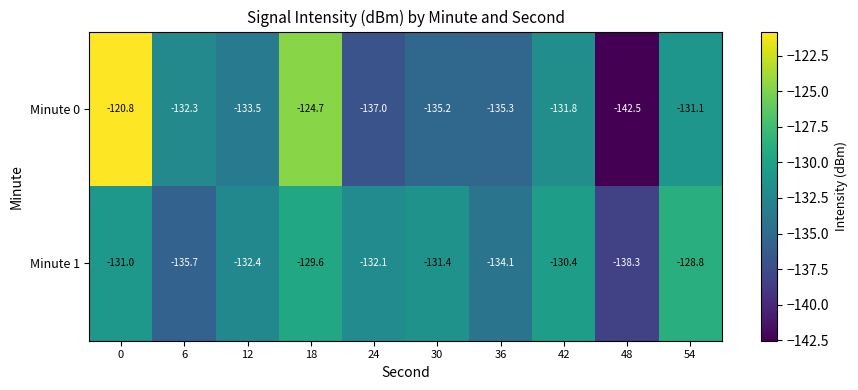

At how many categories does at least one series exceed -129?

3